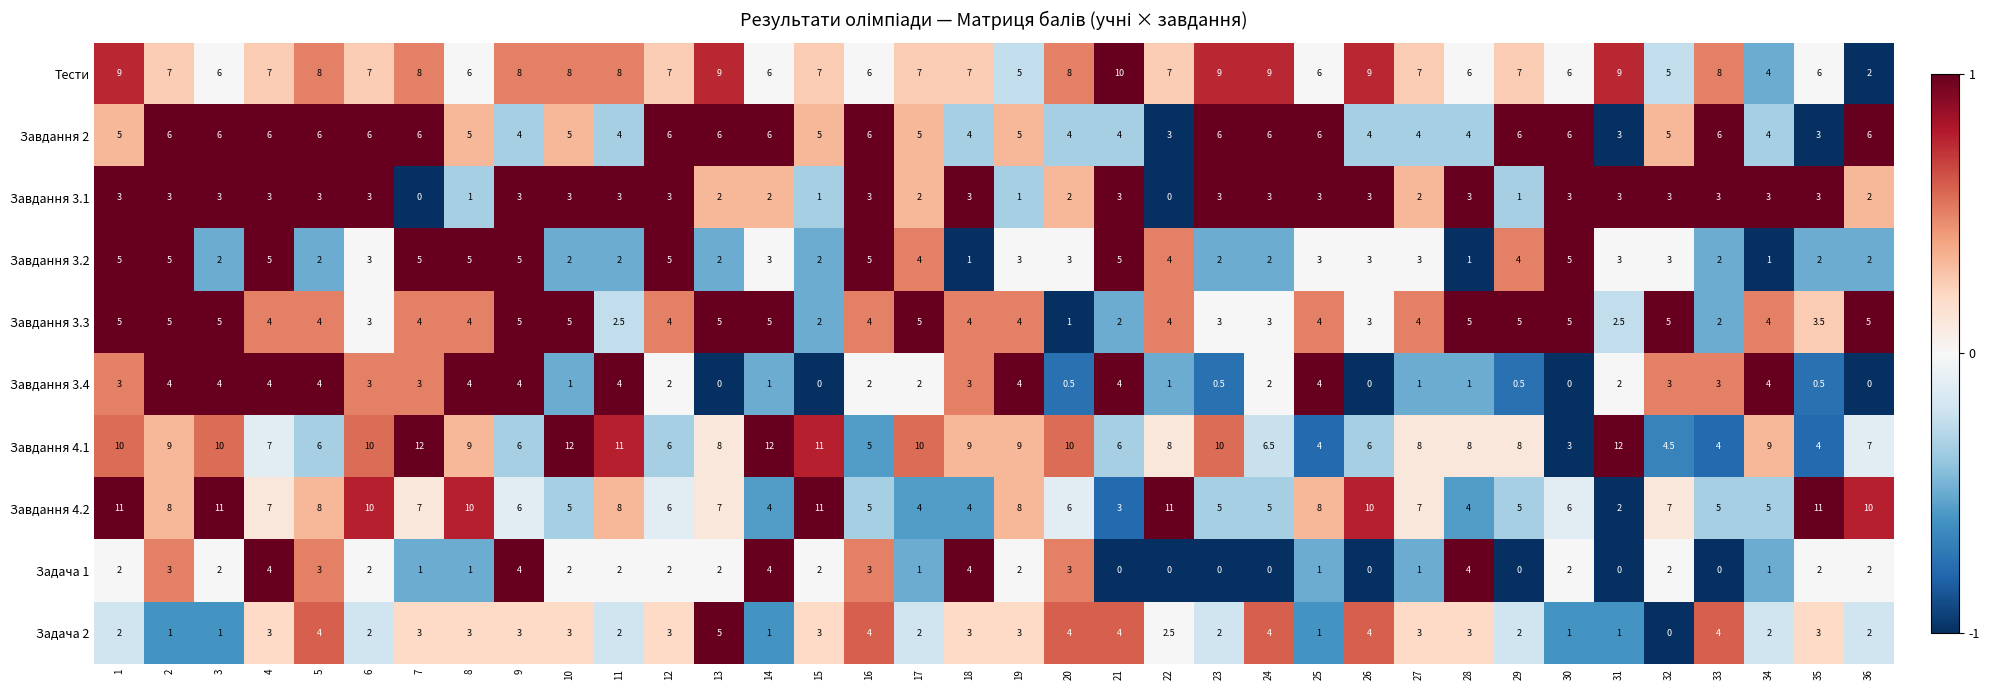

What is the approximate value of Завдання 4.1 at 35?

4.0